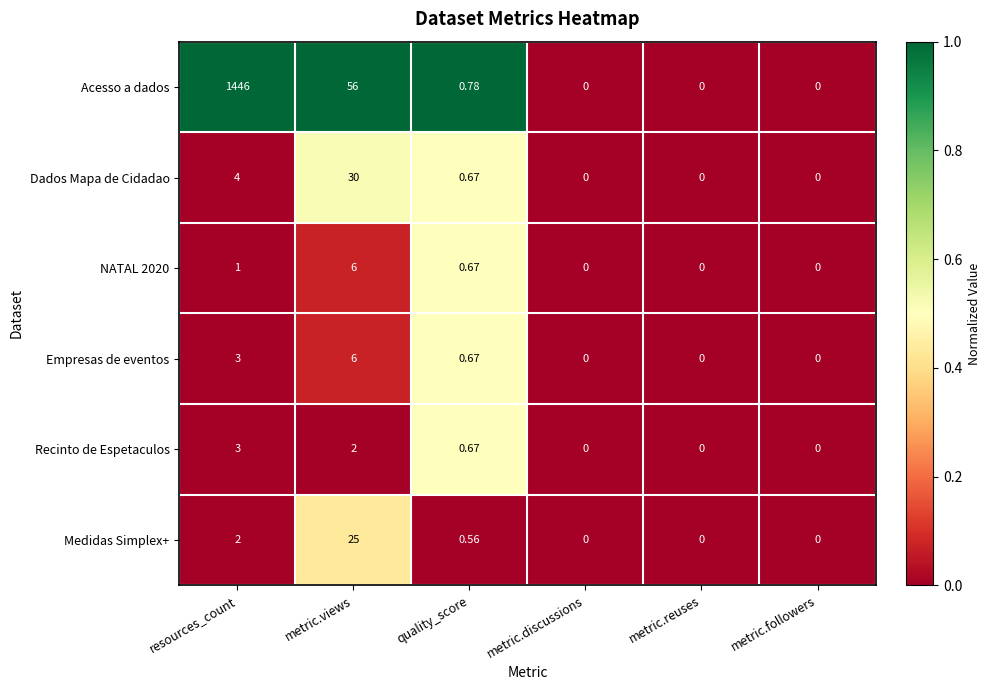

At which label is Empresas de eventos closest to 3?

resources_count